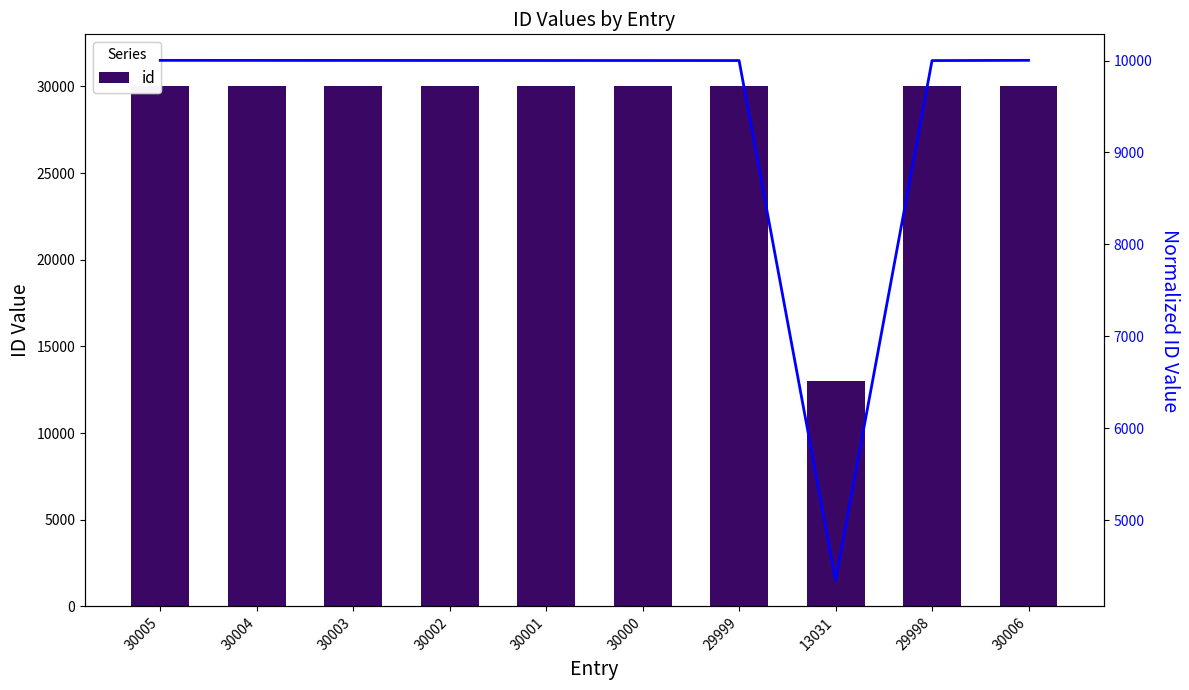

What is the sum of all id values?

283049.0